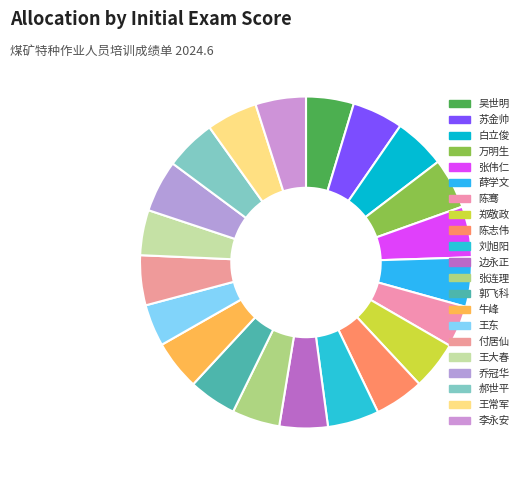

What is the largest slice in the pie chart?

乔冠华